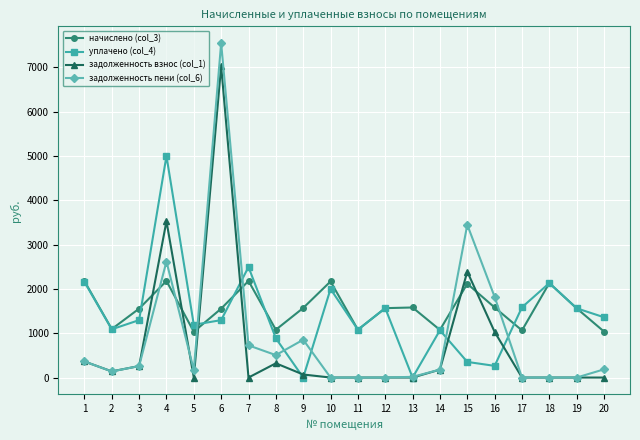

What value does the задолженность пени (col_6) series have at 3?

259.2